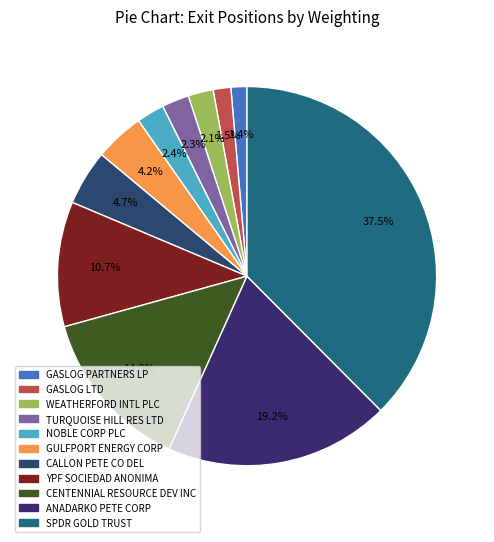

What percentage is the WEATHERFORD INTL PLC slice, to the nearest percent?

2%